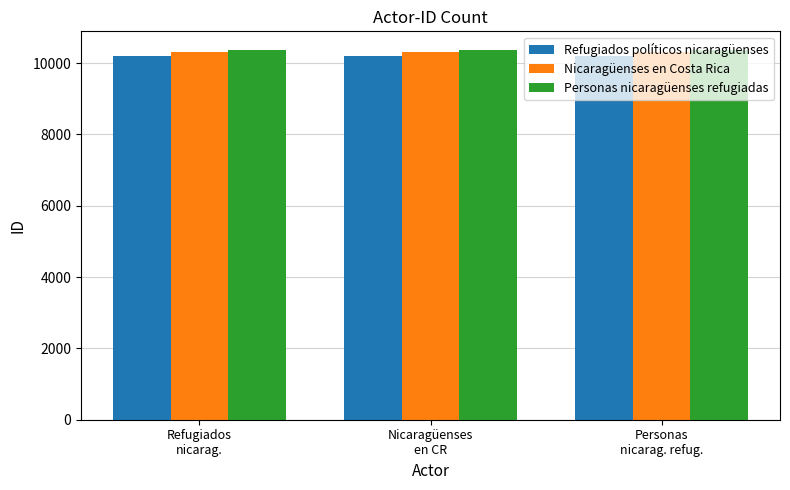

How many groups of bars are there?

3